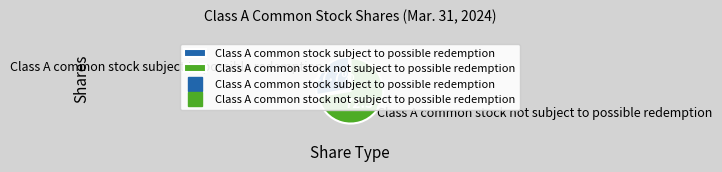

What percentage is the Class A common stock subject to possible redemption slice, to the nearest percent?

28%